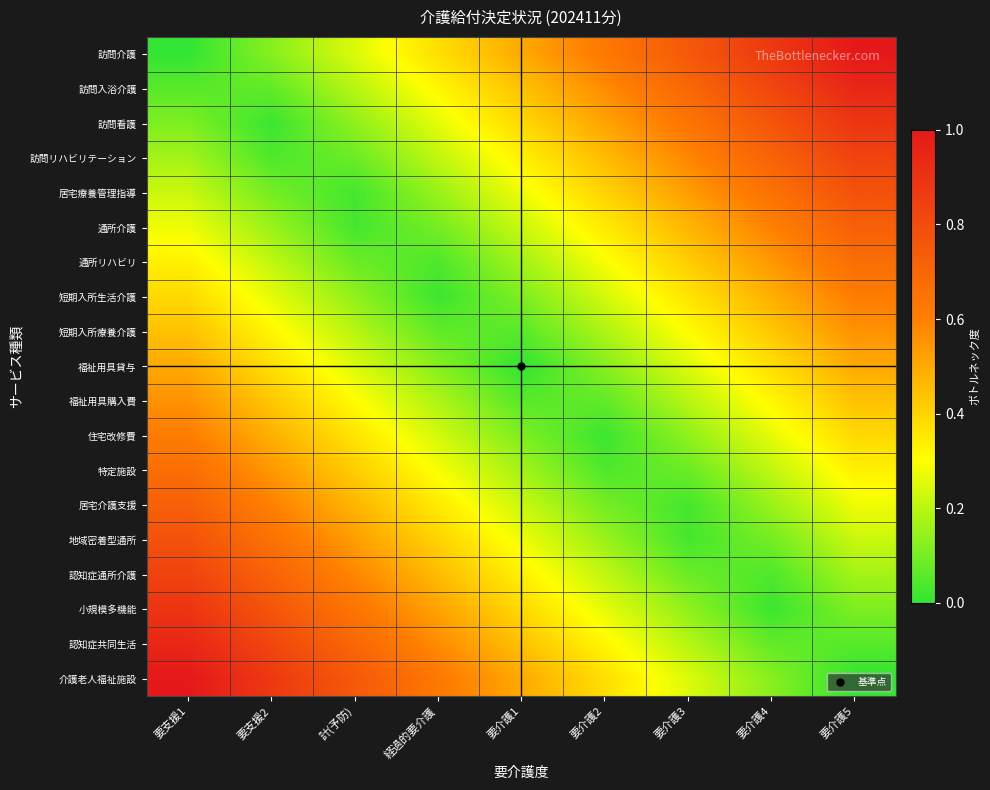

At which category is the sum across all series the highest?

要支援1